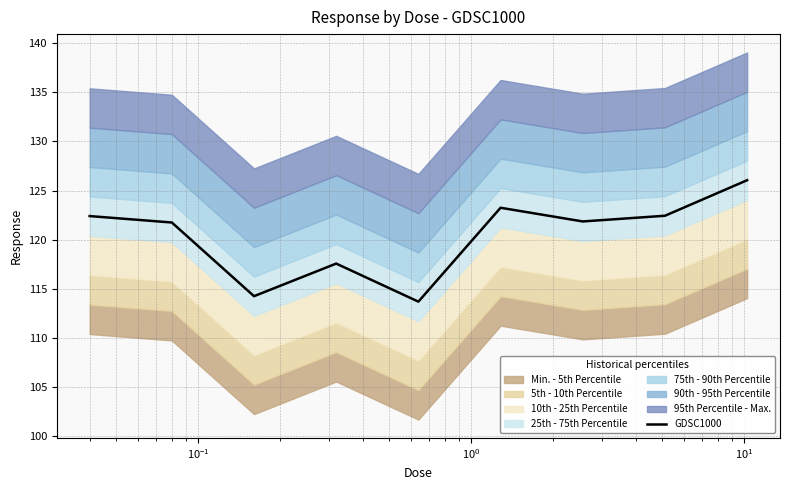

What is the highest value of the GDSC1000 series?

126.0